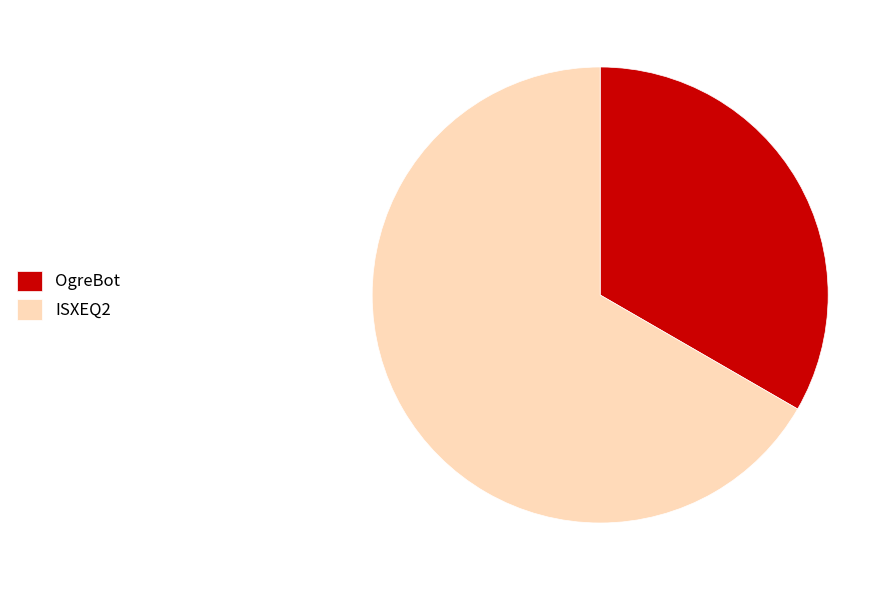

Which has a higher value, ISXEQ2 or OgreBot?

ISXEQ2